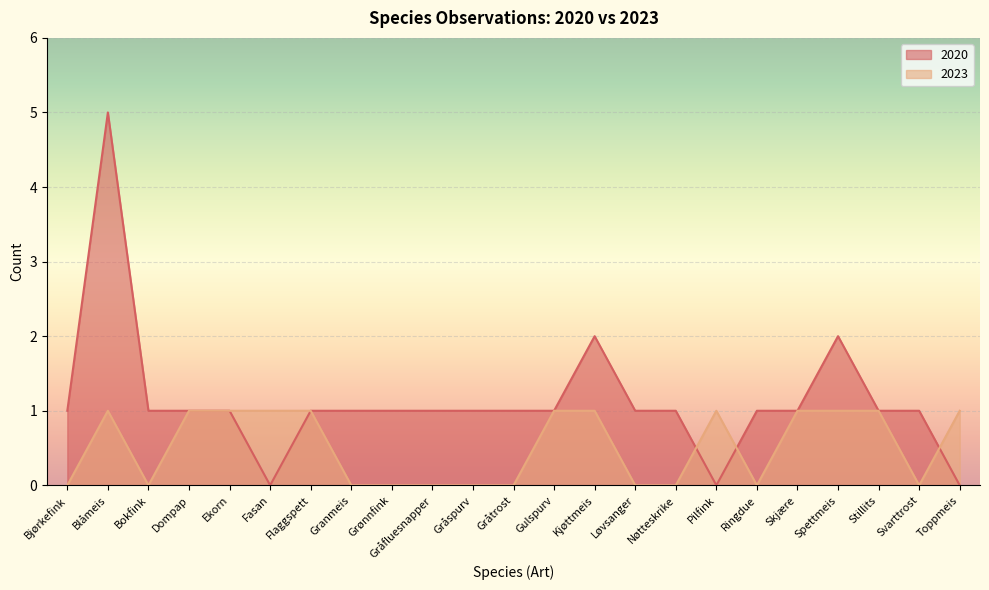

Which series changed the most between Gråspurv and Toppmeis?

2020